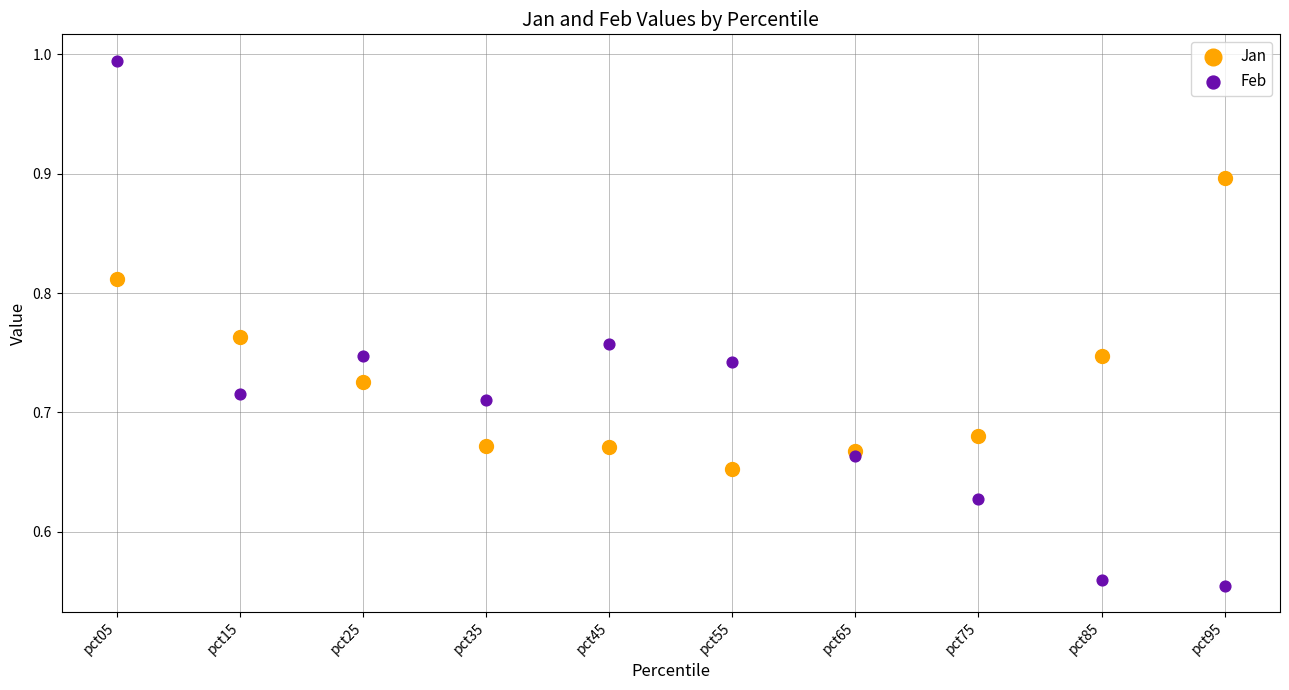

Which series has the widest spread of Y values?

Feb